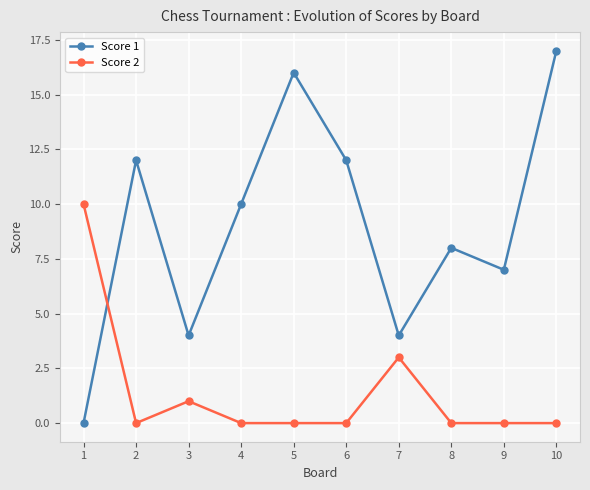

What is the average value of the Score 2 series?

1